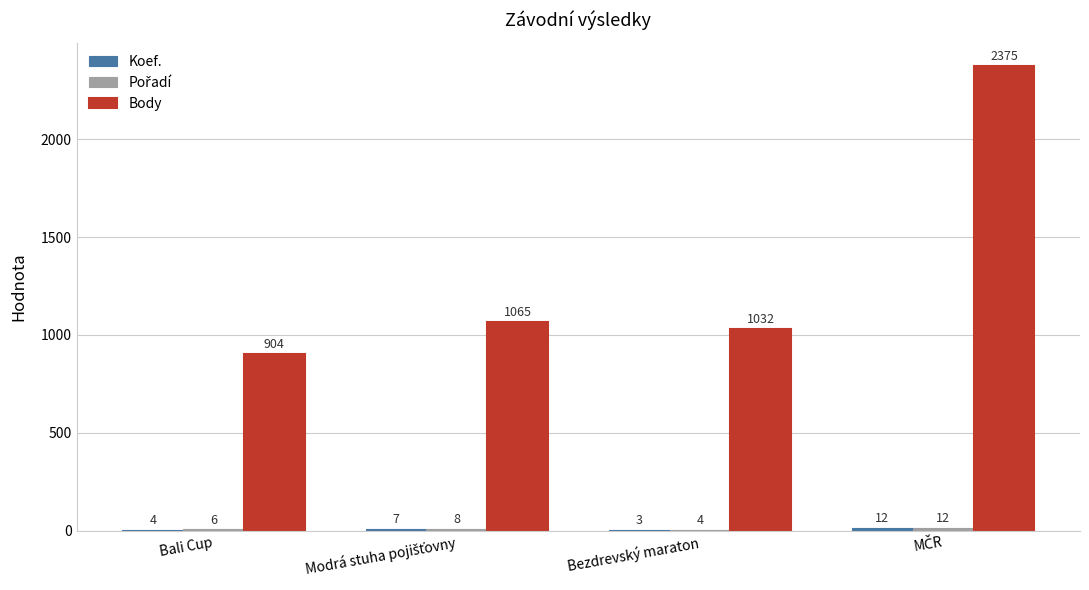

What is the maximum value for Body?

2375